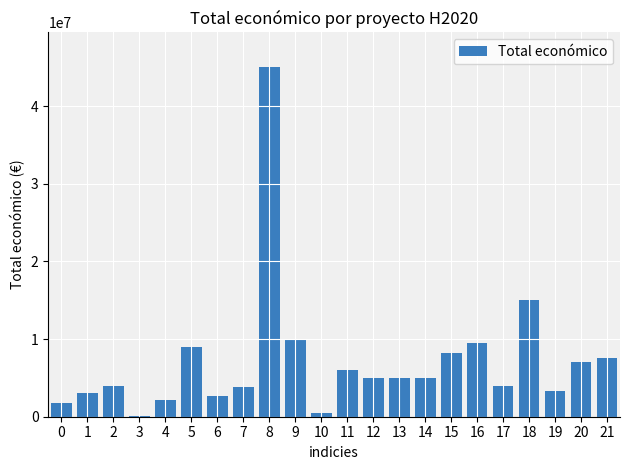

What is the greatest value displayed?

44998999